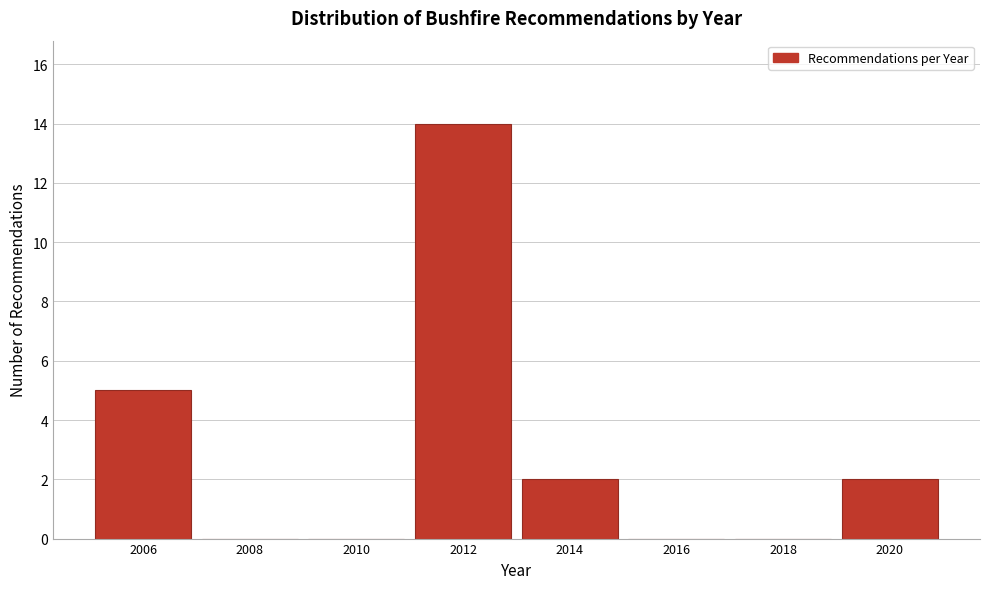

Reading left to right, extract all data points from this chart.

2006=5	2008=0	2010=0	2012=14	2014=2	2016=0	2018=0	2020=2